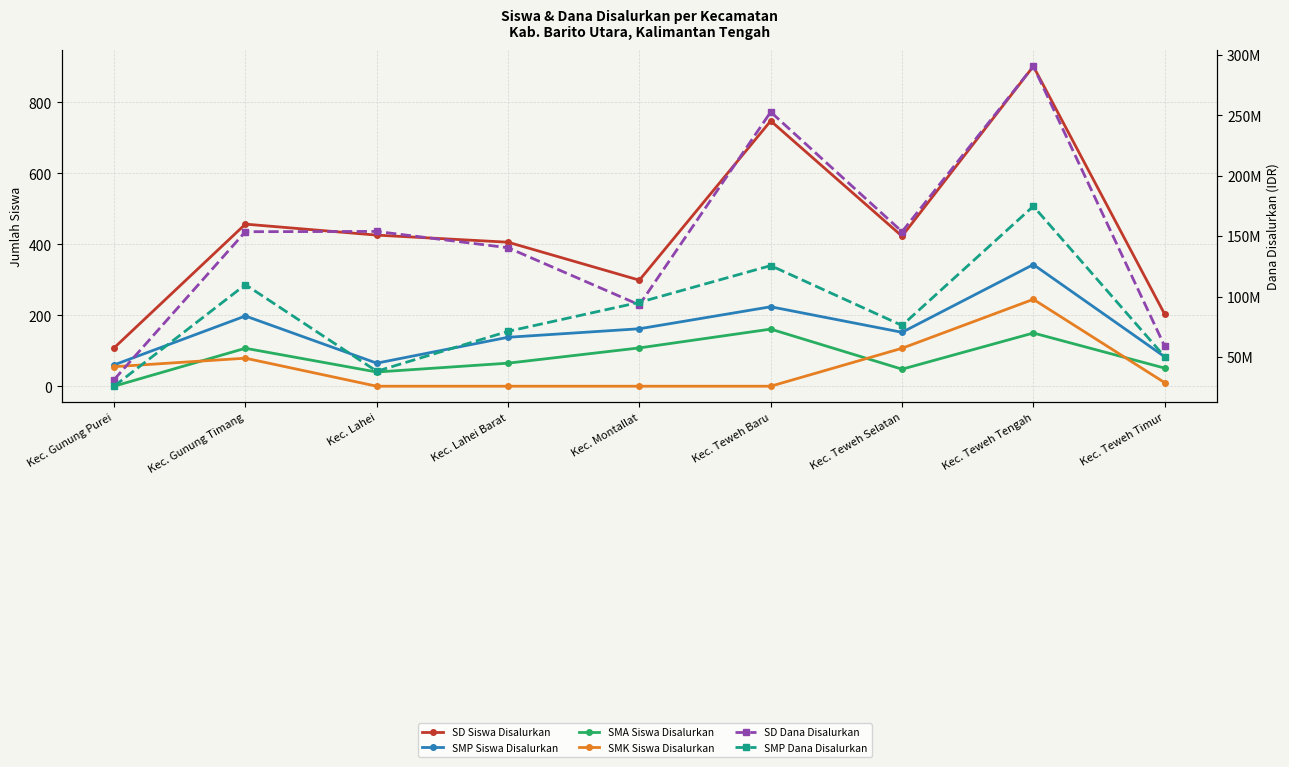

True or false: SMP Siswa Disalurkan and SMP Dana Disalurkan cross at least once.

False